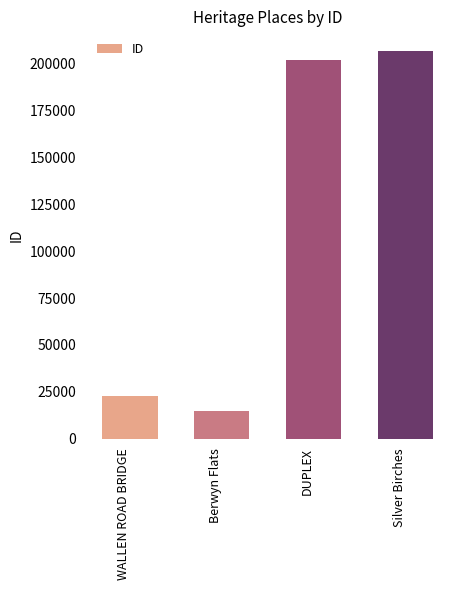

What is the difference between the maximum and minimum values?

192515